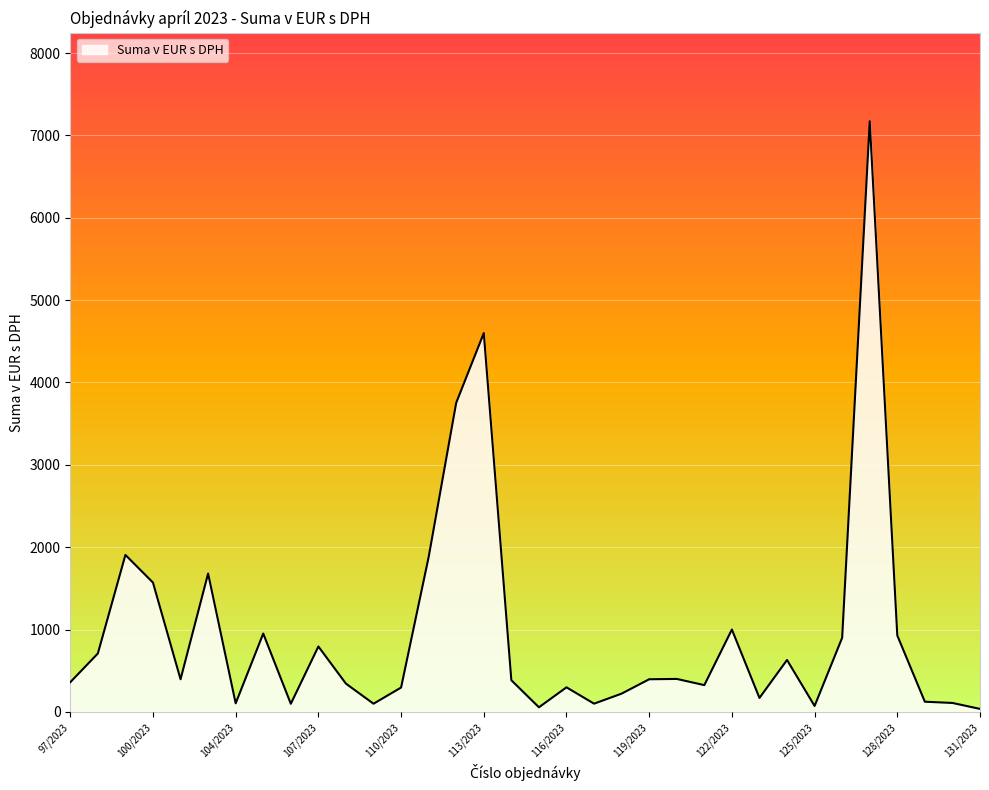

What is the greatest value displayed?

7172.9